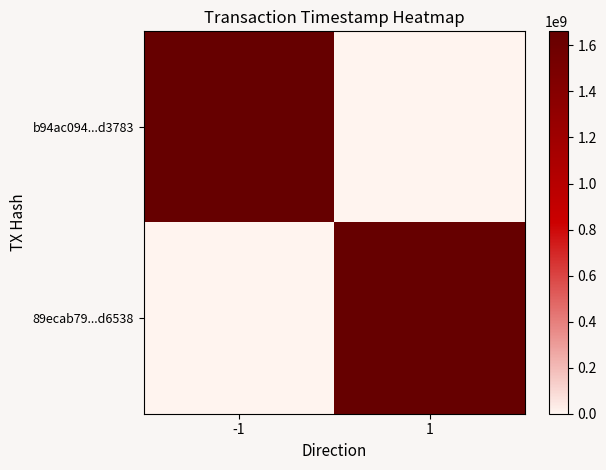

How many series are shown in this chart?

2